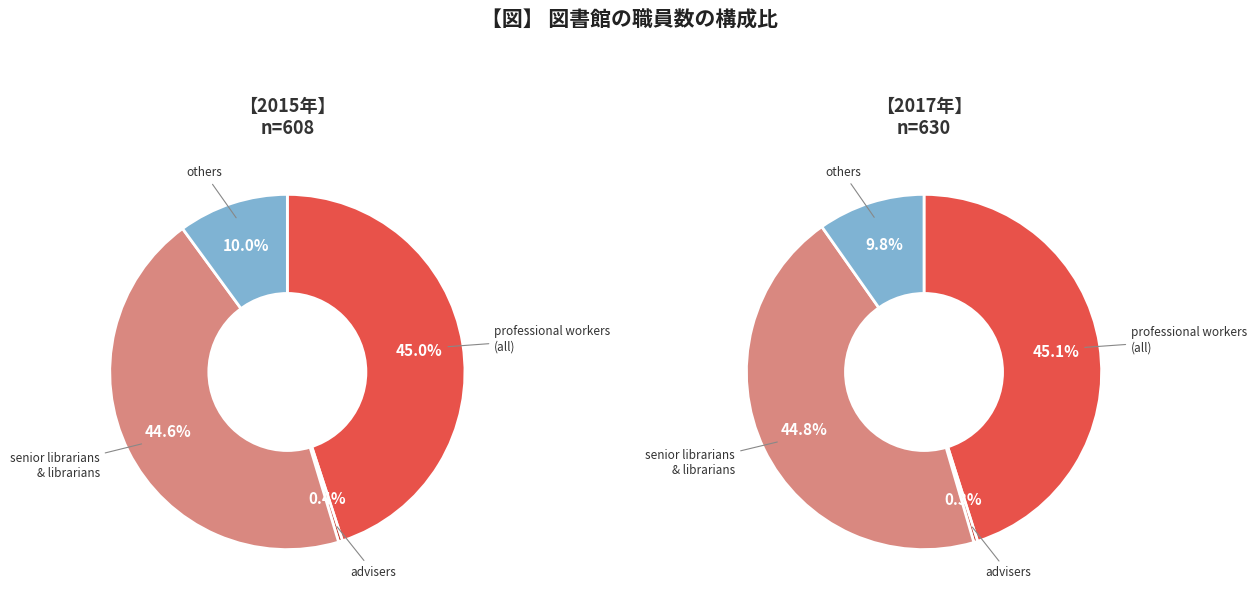

Is it true that others is 19% of the pie?

False